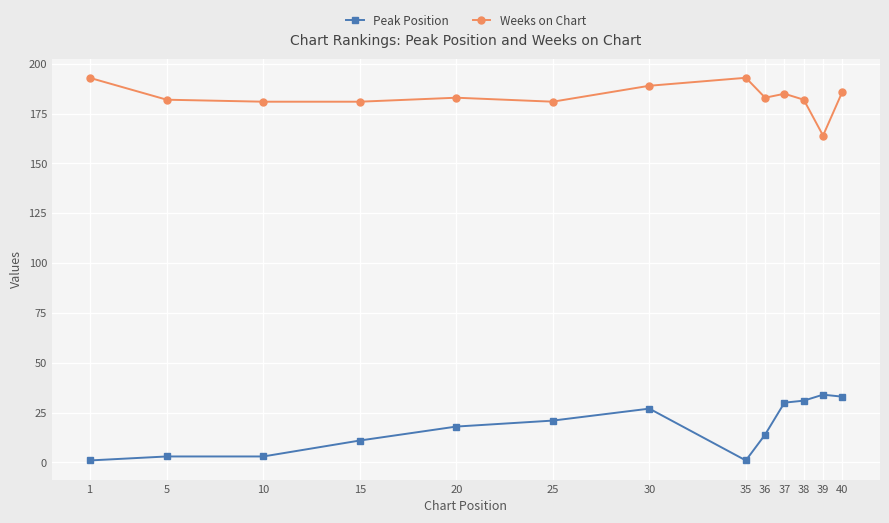

Reading left to right, list all the values displayed in this chart.

Peak Position: 1=1	5=3	10=3	15=11	20=18	25=21	30=27	35=1	36=14	37=30	38=31	39=34	40=33
Weeks on Chart: 1=193	5=182	10=181	15=181	20=183	25=181	30=189	35=193	36=183	37=185	38=182	39=164	40=186